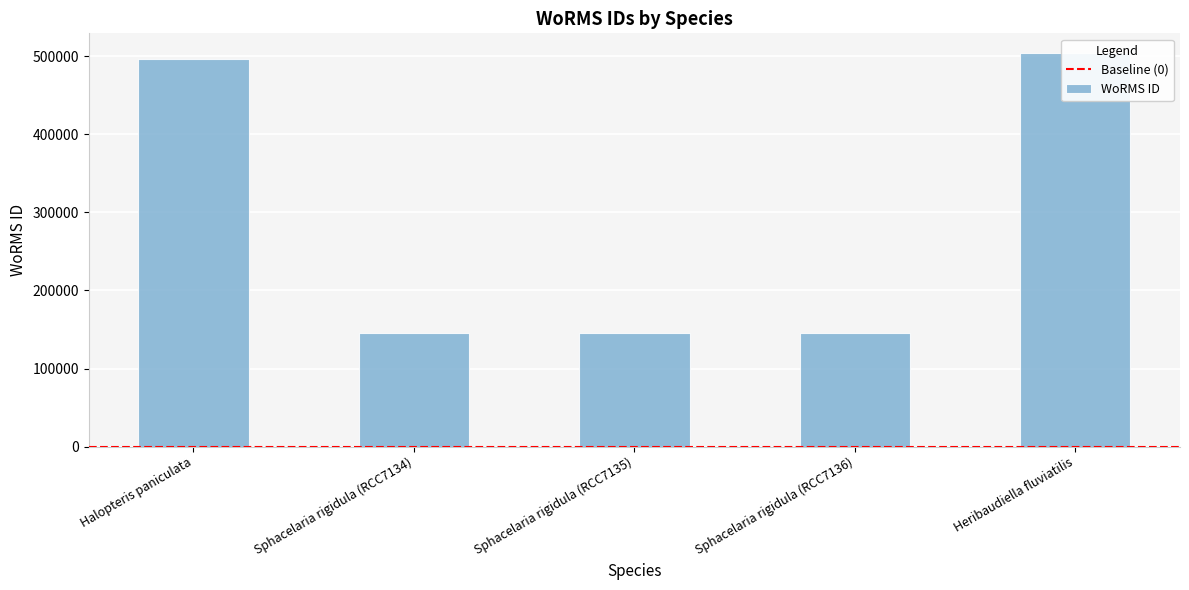

How many data points does each series have?

5